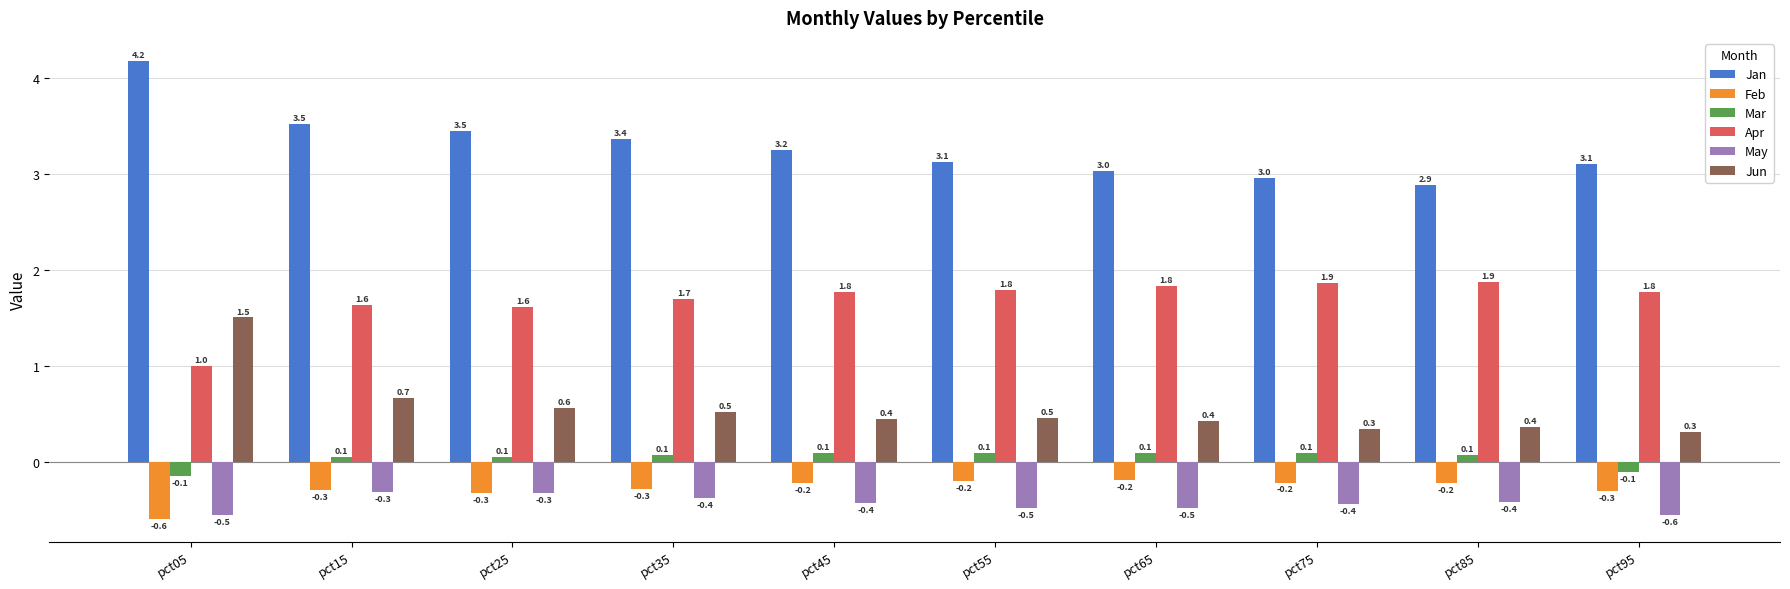

Reading left to right, transcribe all the data shown in this chart.

Jan: 4.2	3.5	3.5	3.4	3.2	3.1	3.0	3.0	2.9	3.1
Feb: -0.6	-0.3	-0.3	-0.3	-0.2	-0.2	-0.2	-0.2	-0.2	-0.3
Mar: -0.1	0.1	0.1	0.1	0.1	0.1	0.1	0.1	0.1	-0.1
Apr: 1.0	1.6	1.6	1.7	1.8	1.8	1.8	1.9	1.9	1.8
May: -0.5	-0.3	-0.3	-0.4	-0.4	-0.5	-0.5	-0.4	-0.4	-0.6
Jun: 1.5	0.7	0.6	0.5	0.4	0.5	0.4	0.3	0.4	0.3